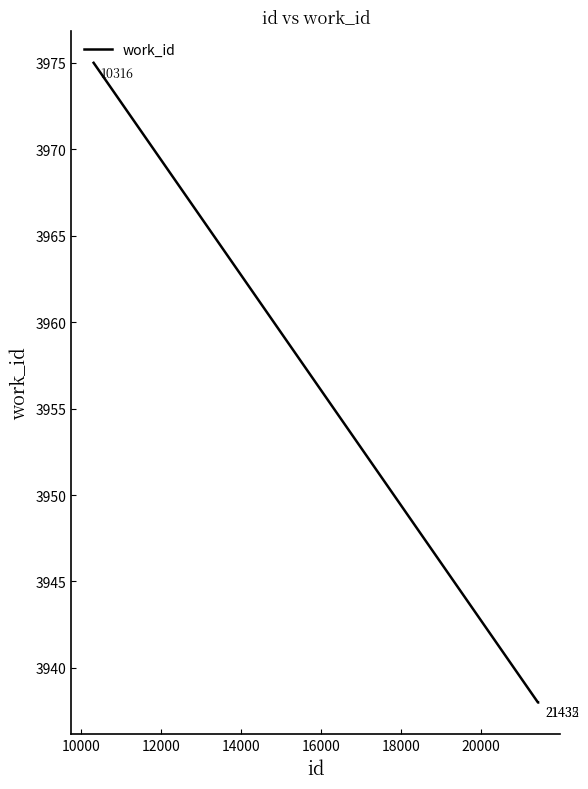

Count the values in the range 3938 to 3975.

3